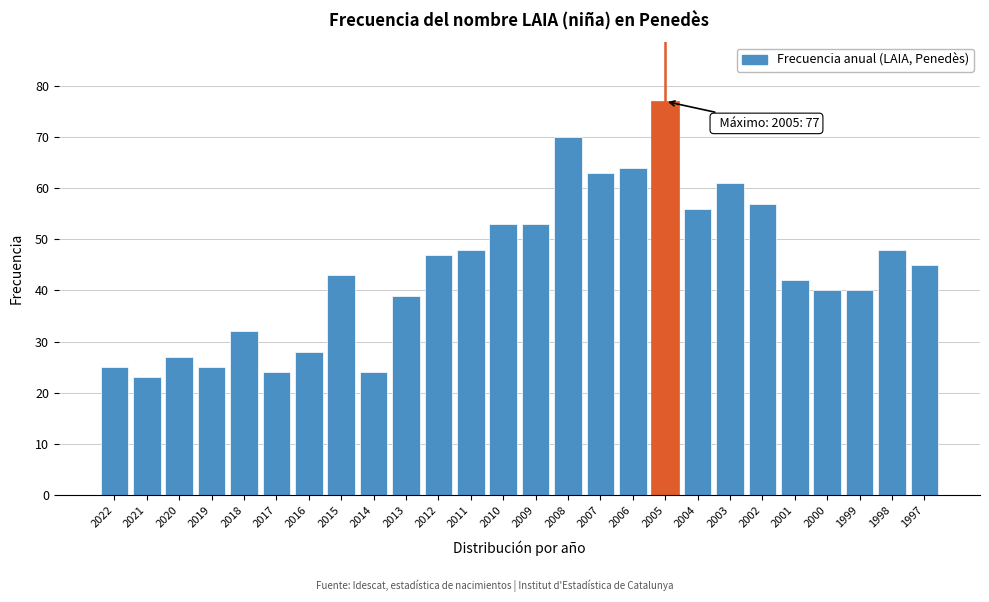

Reading right to left, transcribe all the data shown in this chart.

1997=45	1998=48	1999=40	2000=40	2001=42	2002=57	2003=61	2004=56	2005=77	2006=64	2007=63	2008=70	2009=53	2010=53	2011=48	2012=47	2013=39	2014=24	2015=43	2016=28	2017=24	2018=32	2019=25	2020=27	2021=23	2022=25